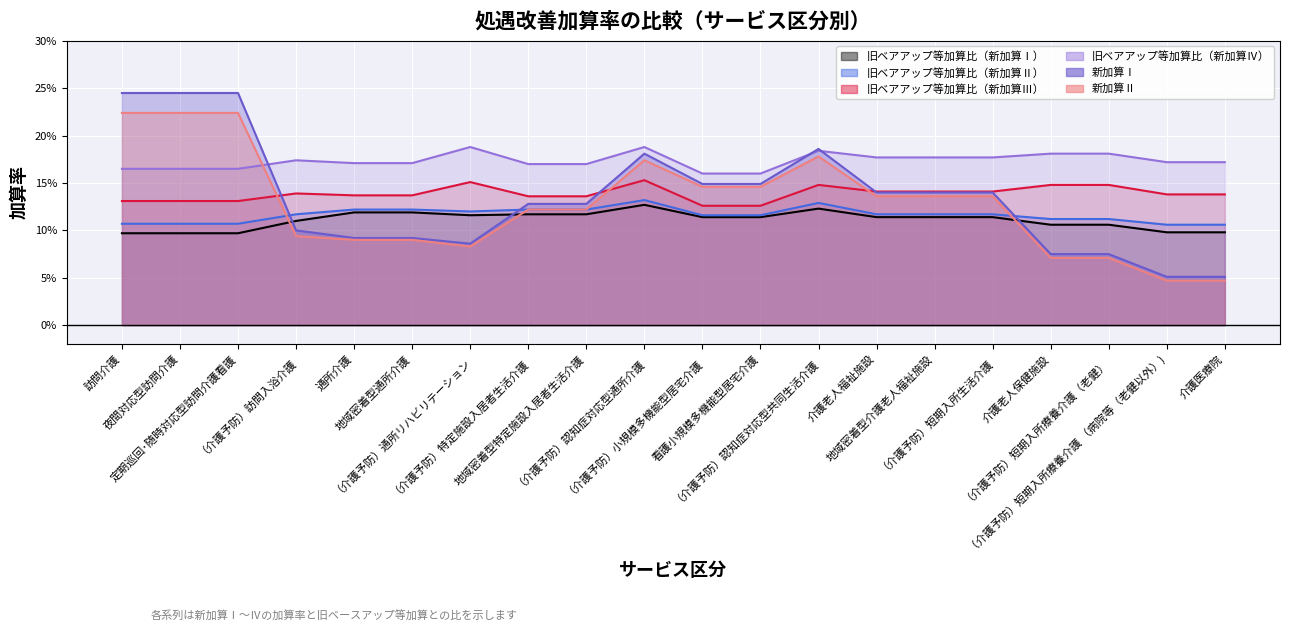

List the series in order of their peak value, highest first.

新加算Ⅰ, 新加算Ⅱ, 旧ベアアップ等加算比（新加算Ⅳ）, 旧ベアアップ等加算比（新加算Ⅲ）, 旧ベアアップ等加算比（新加算Ⅱ）, 旧ベアアップ等加算比（新加算Ⅰ）